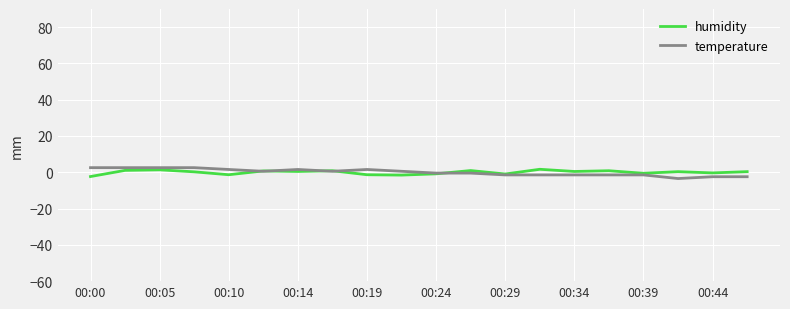

What are all the series names shown in the legend?

humidity, temperature